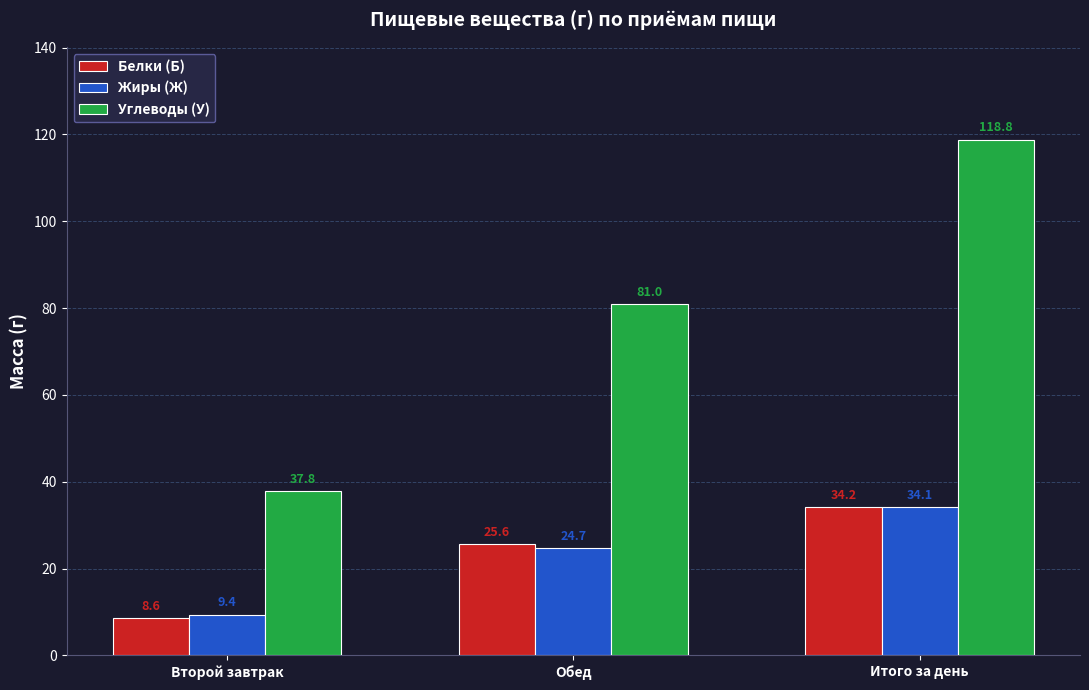

Which series has the widest spread of values?

Углеводы (У)